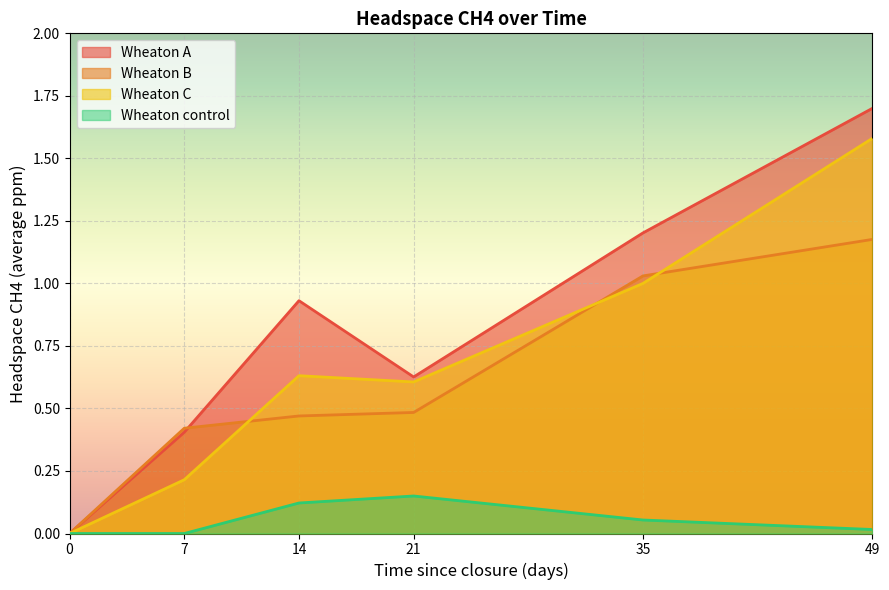

What are all the series names shown in the legend?

Wheaton A, Wheaton B, Wheaton C, Wheaton control